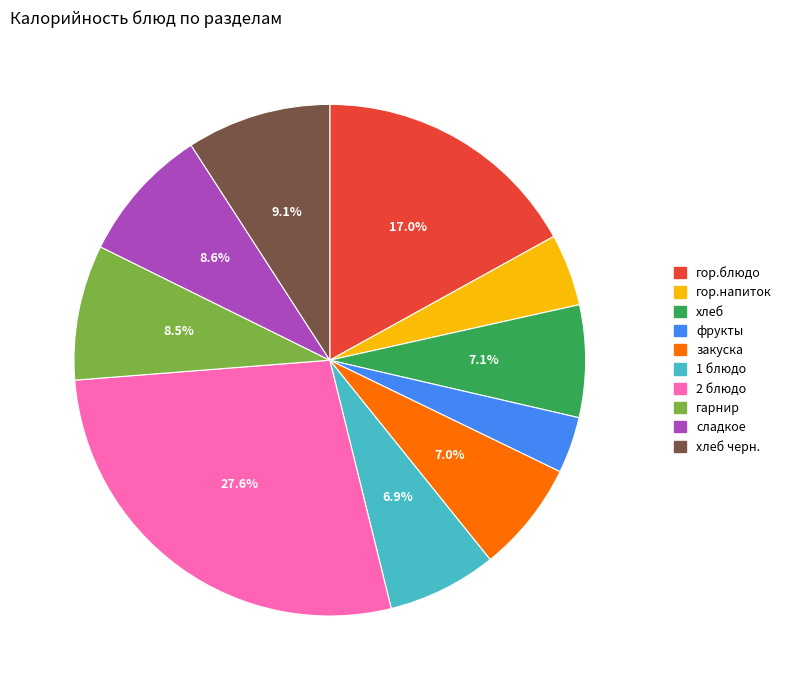

To the nearest percent, what is the combined percentage of гарнир and хлеб черн.?

18%